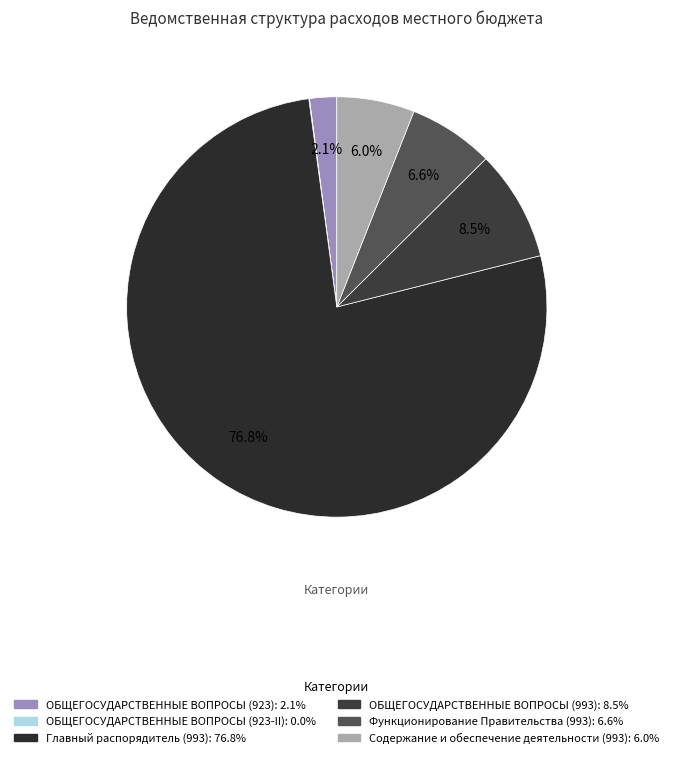

Which category has the biggest portion of the pie?

Главный распорядитель (993)